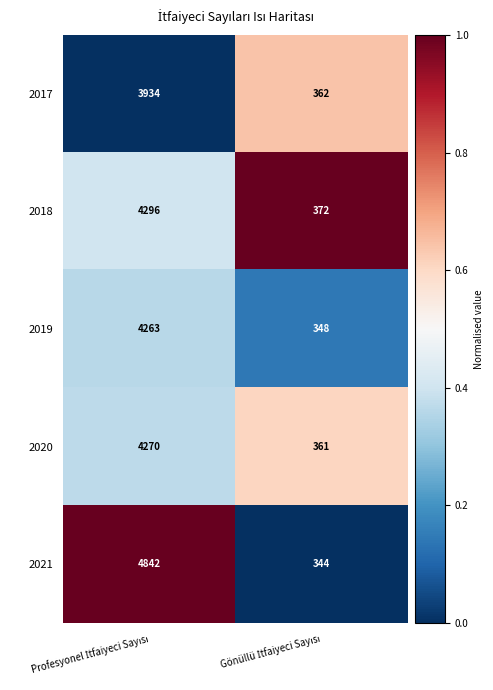

Reading right to left, what are all the values shown in this chart?

2017: 362	3934
2018: 372	4296
2019: 348	4263
2020: 361	4270
2021: 344	4842